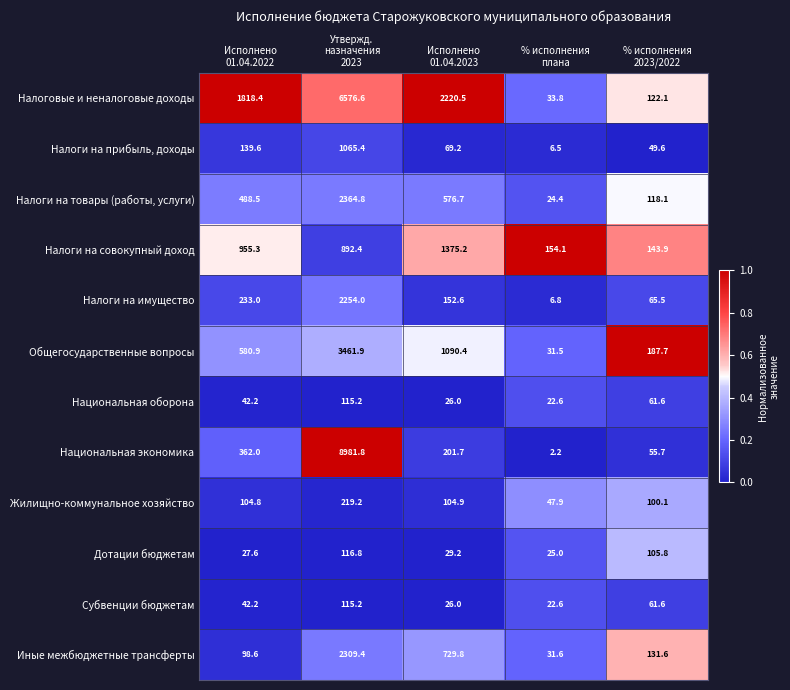

Which series has the largest total across all categories?

Налоговые и неналоговые доходы